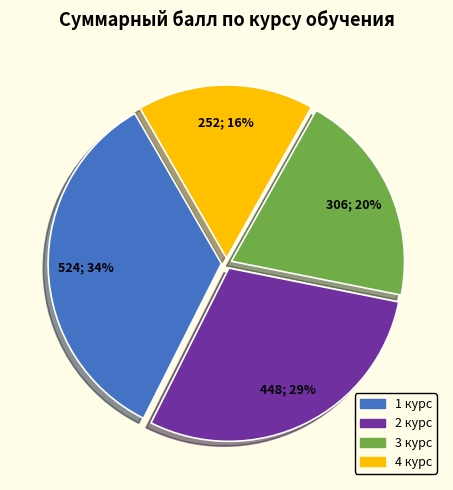

To the nearest percent, what is the difference between the largest and smallest slice percentages?

18%